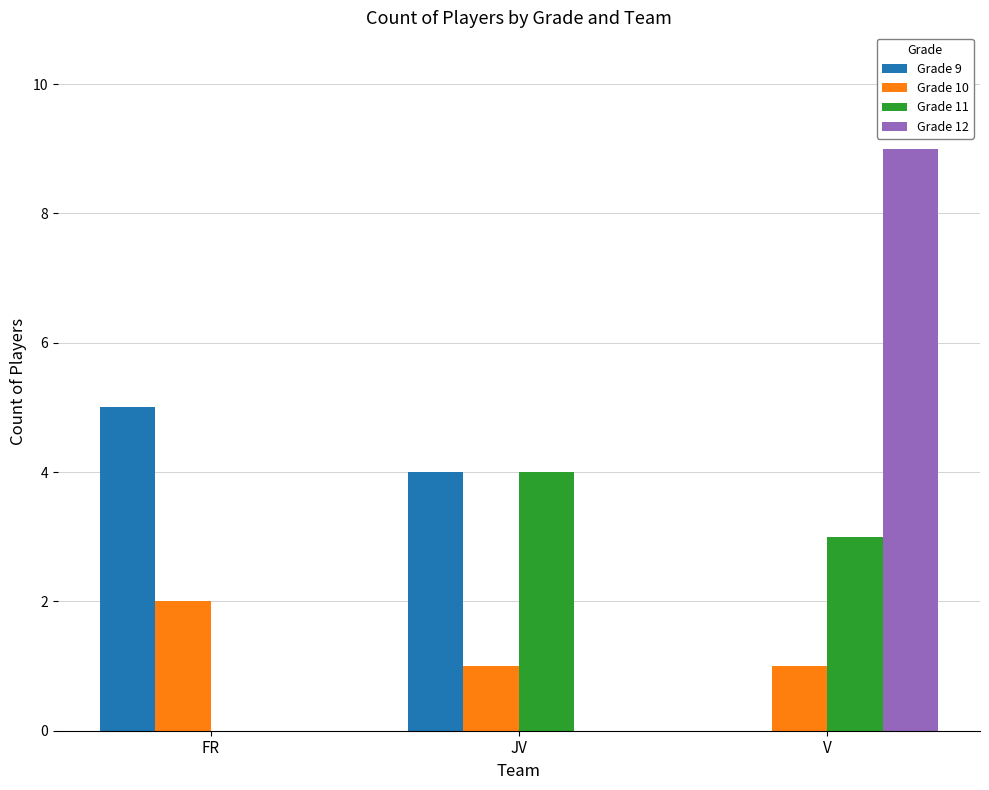

The value of Grade 12 at V is 15. True or false?

False